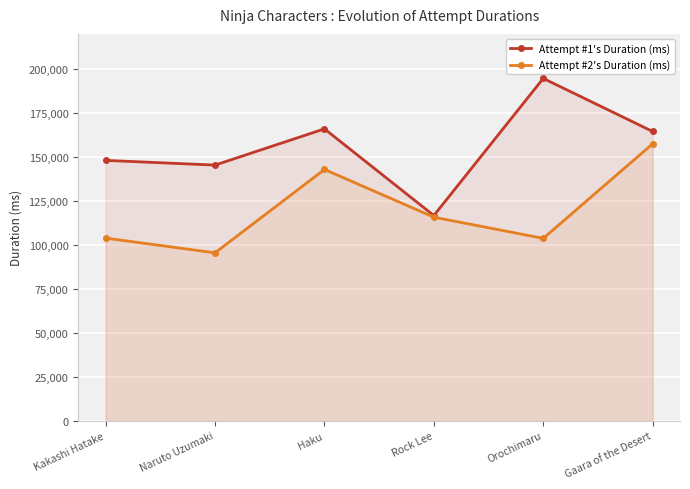

What is the difference between the second highest and second lowest values in the Attempt #2's Duration (ms) series?

39183